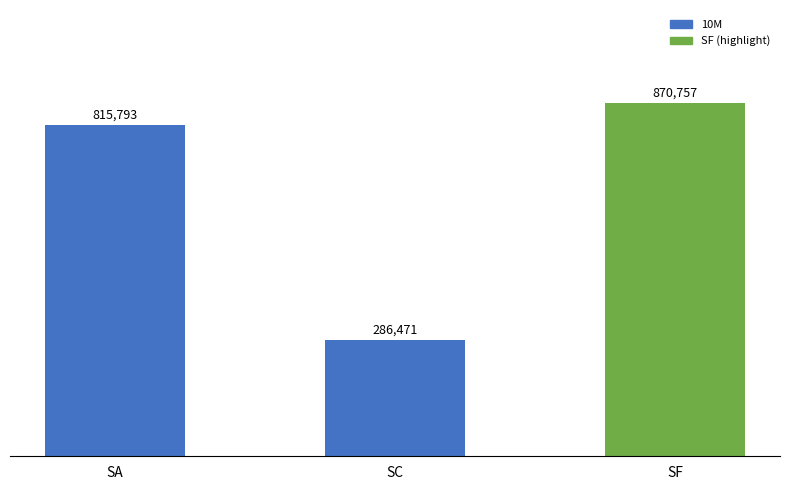

Are the bars horizontal?

No